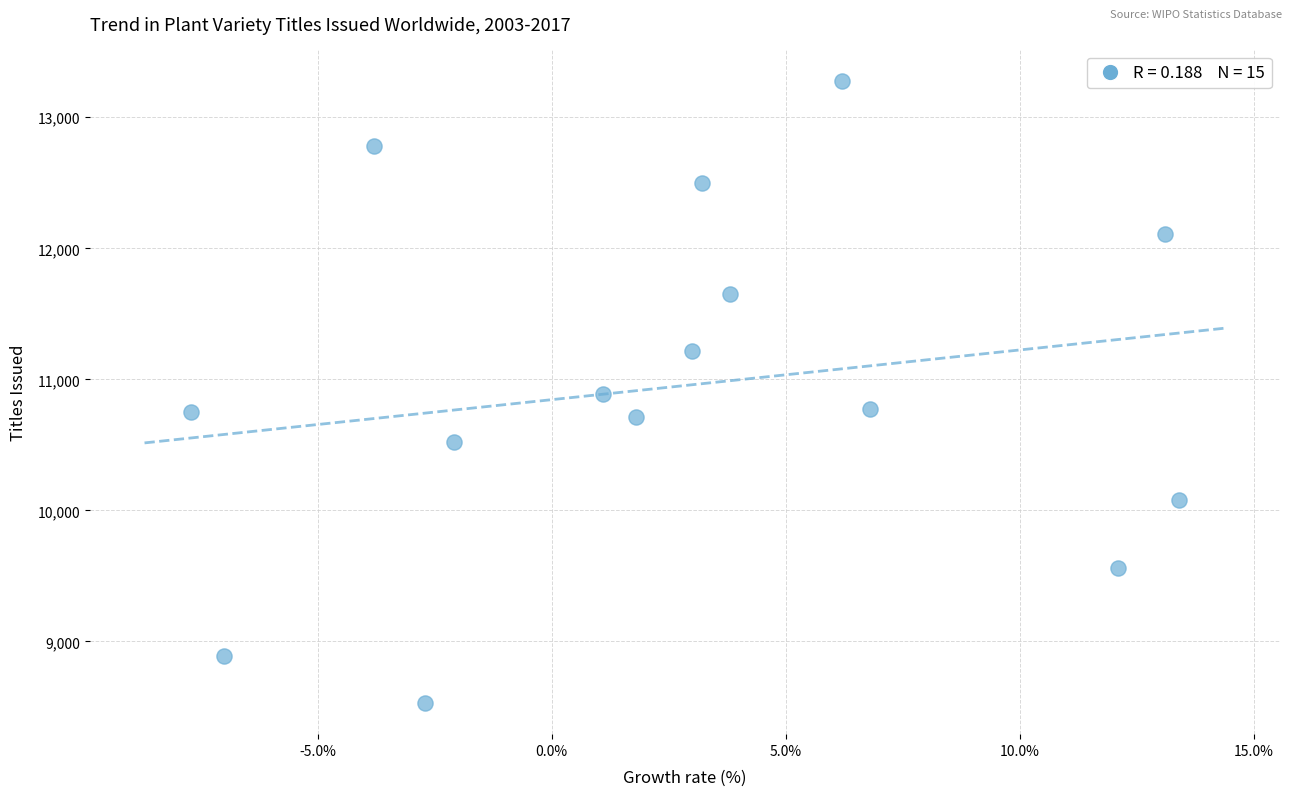

What is the range of Y values (max minus min)?

4750